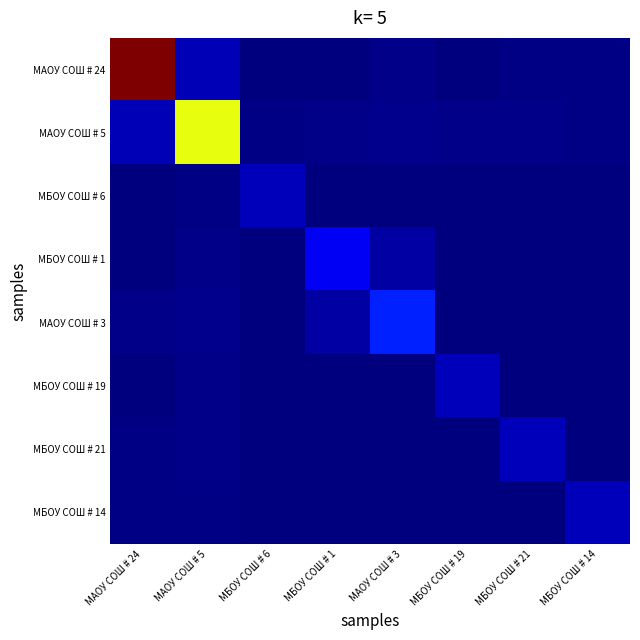

Which label corresponds to the smallest value in the chart?

МБОУ СОШ # 6